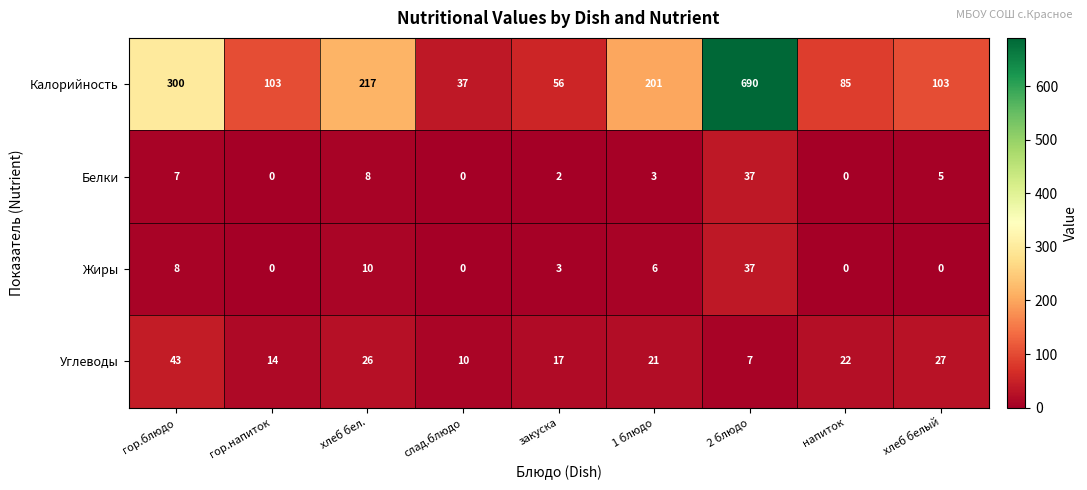

At which category is the sum across all series the highest?

2 блюдо